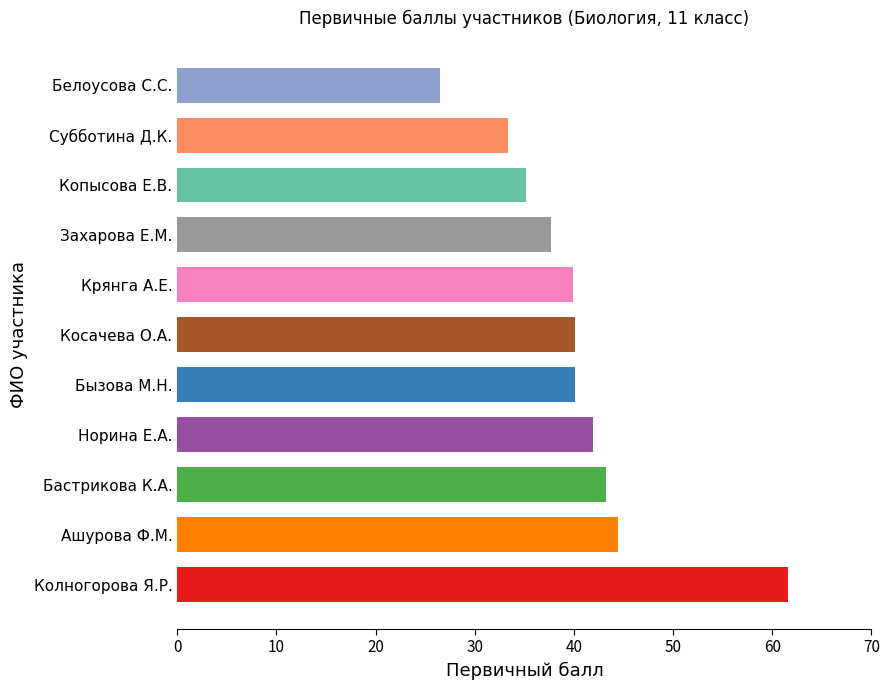

What is the average value?

40.4